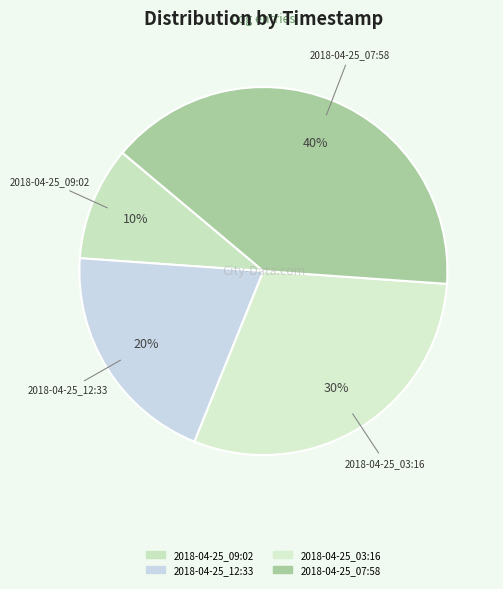

Does any single category account for the majority?

No